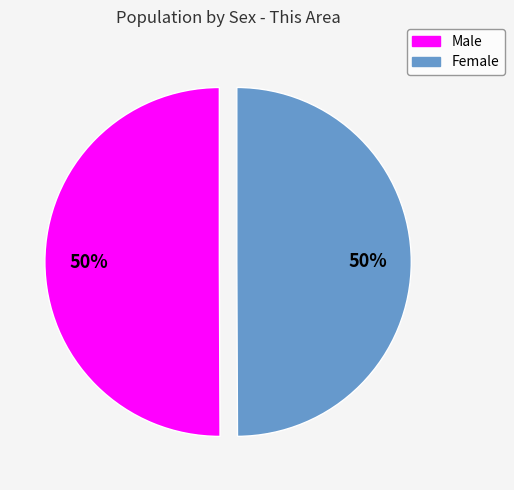

Combined, do Male and Female account for over 50%?

Yes